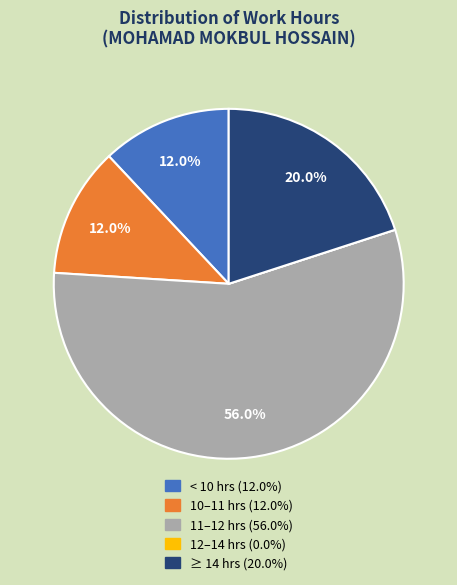

Is there any slice that represents more than half of the pie?

Yes